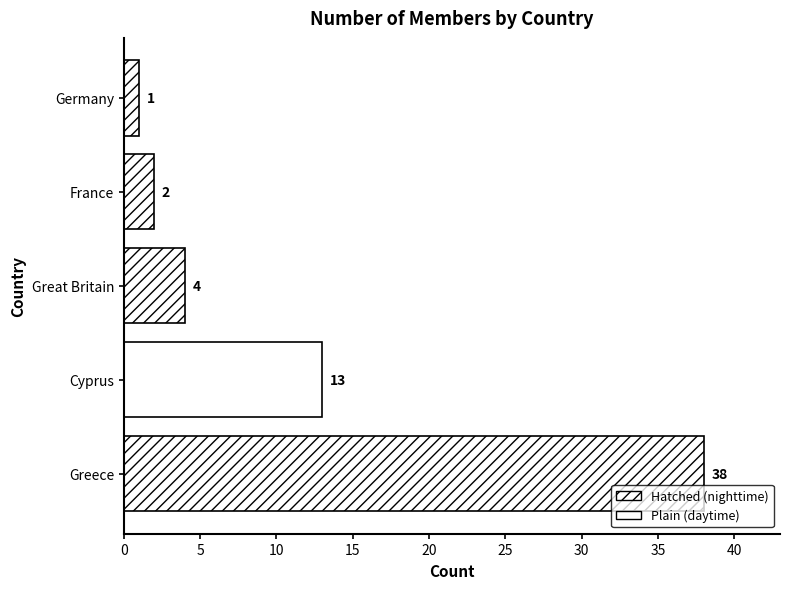

Reading top to bottom, extract all data points from this chart.

Germany=1	France=2	Great Britain=4	Cyprus=13	Greece=38